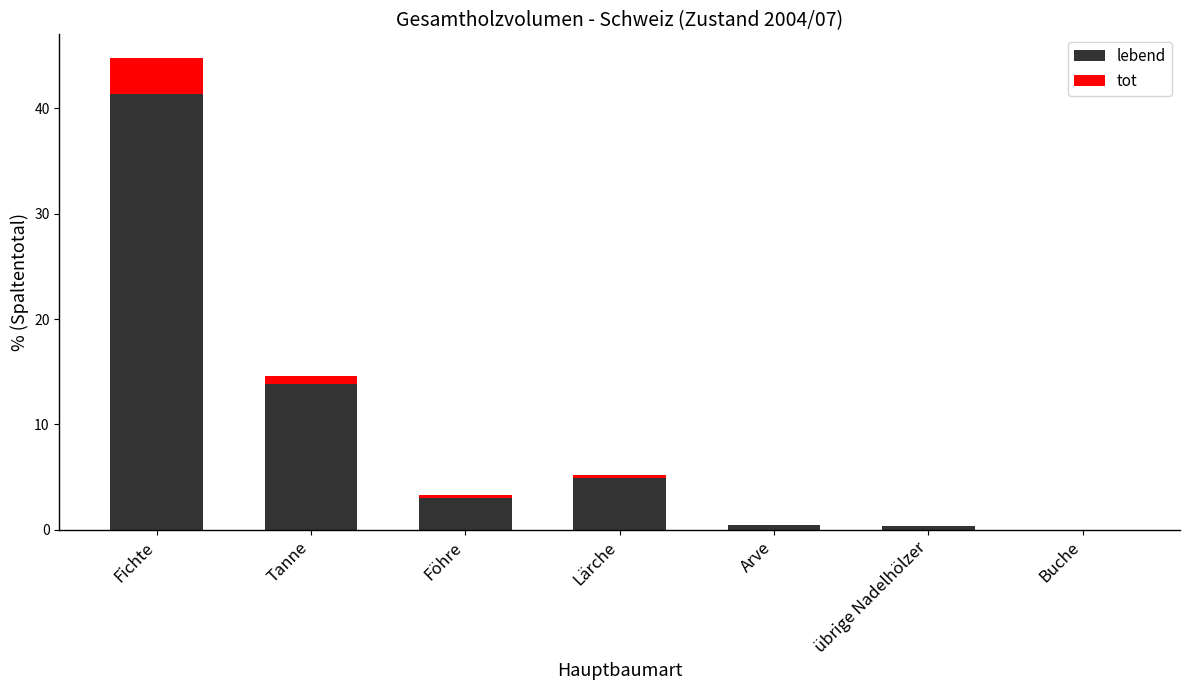

At which category is the sum across all series the highest?

Fichte